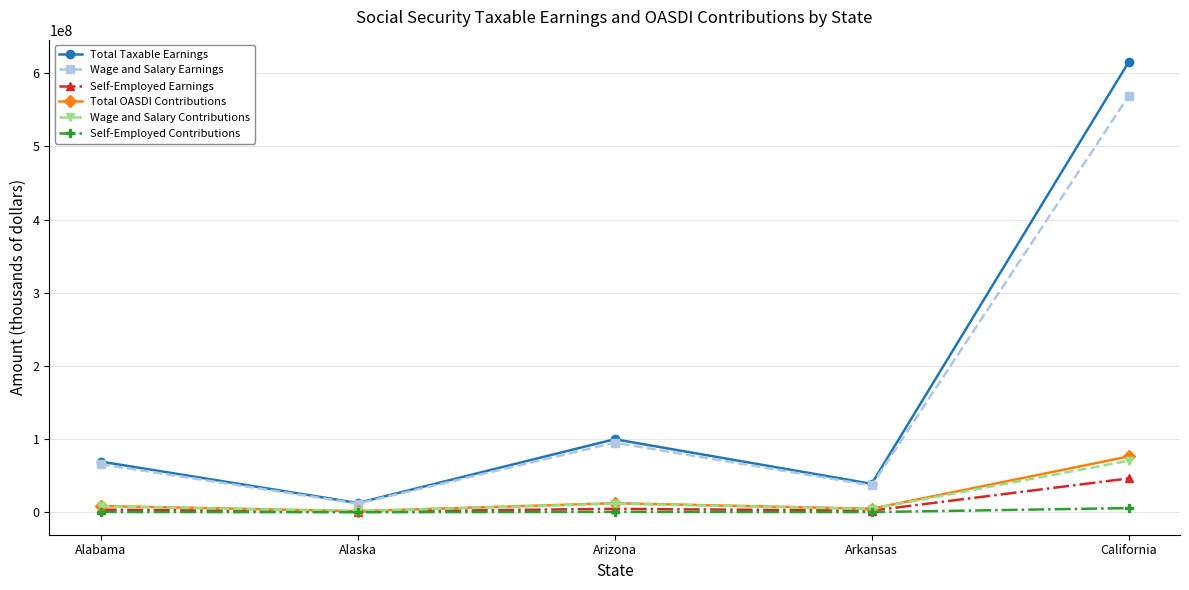

True or false: Total Taxable Earnings has more than 2 interior local peaks.

False